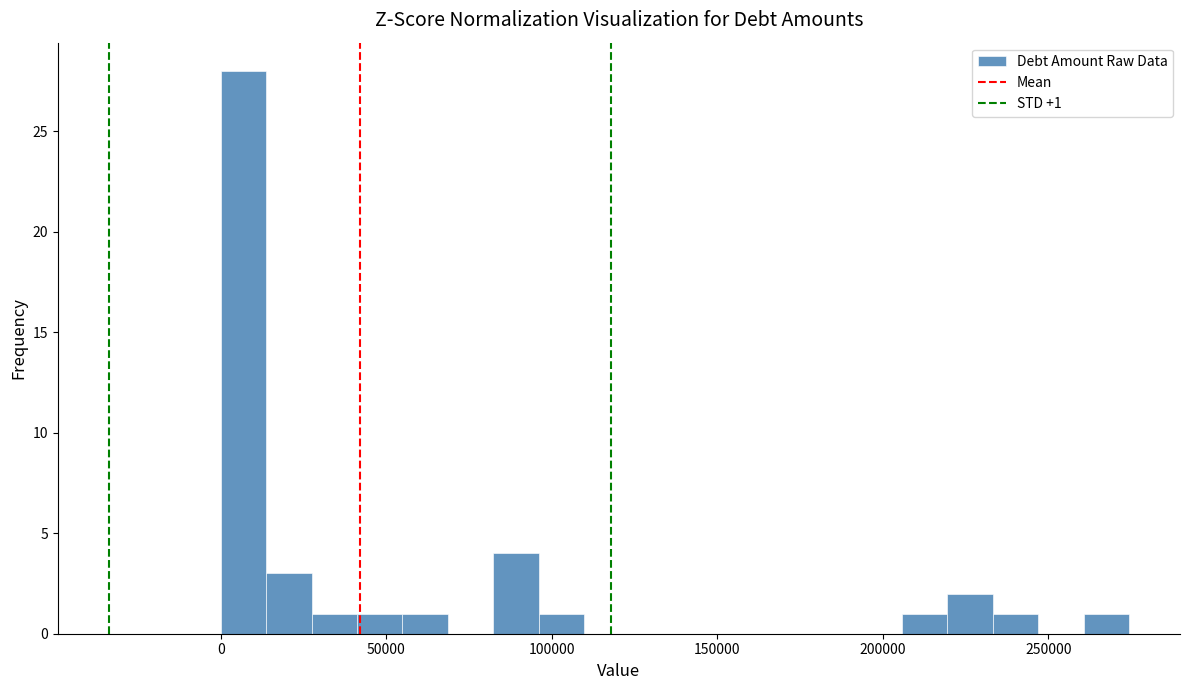

Read against the x-axis, roughly where is the centre of the tallest bar?

5000